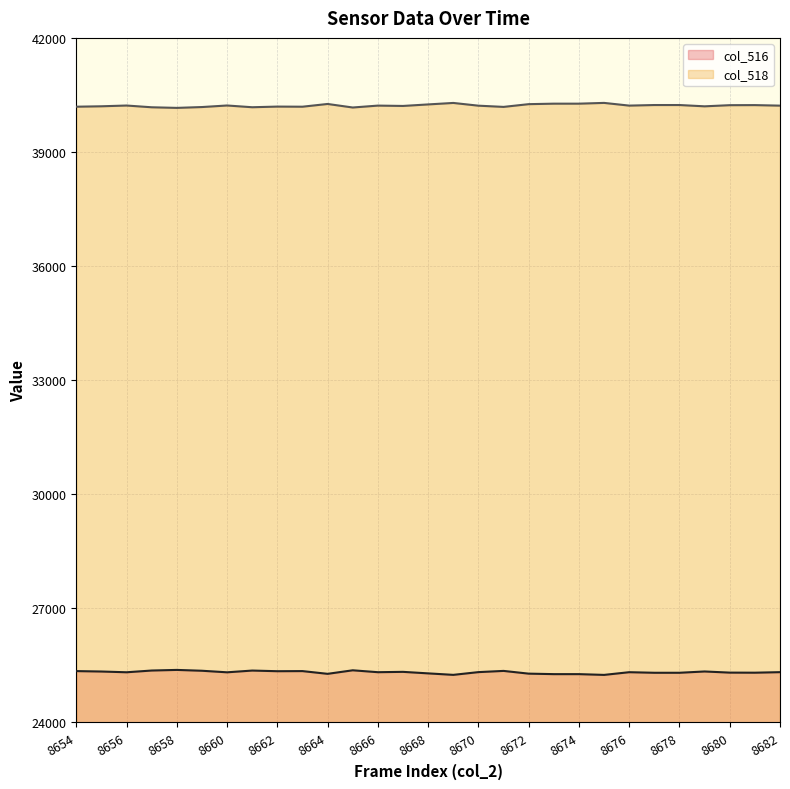

What are all the series names shown in the legend?

col_516, col_518